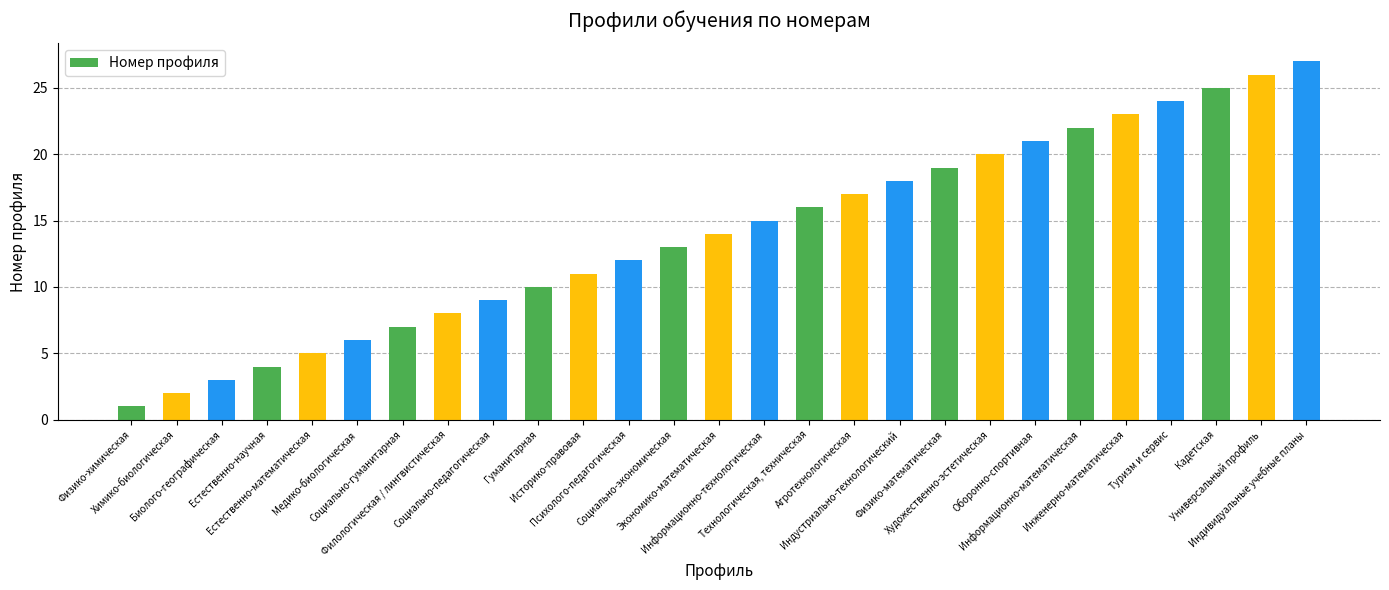

What is the change in value from Психолого-педагогическая to Социально-экономическая?

+1